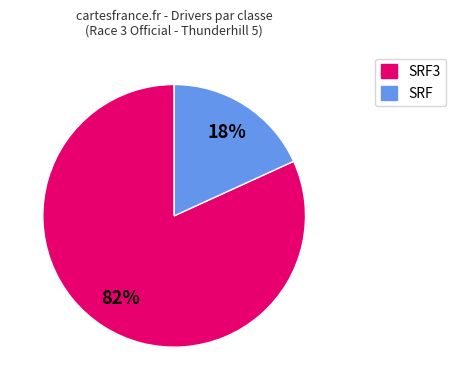

Is there any slice that represents more than half of the pie?

Yes